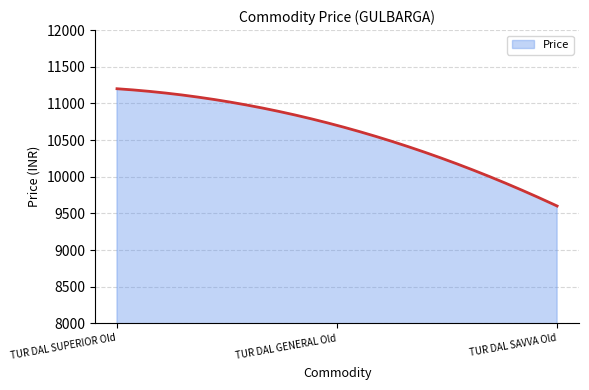

How many lines are shown in the chart?

1